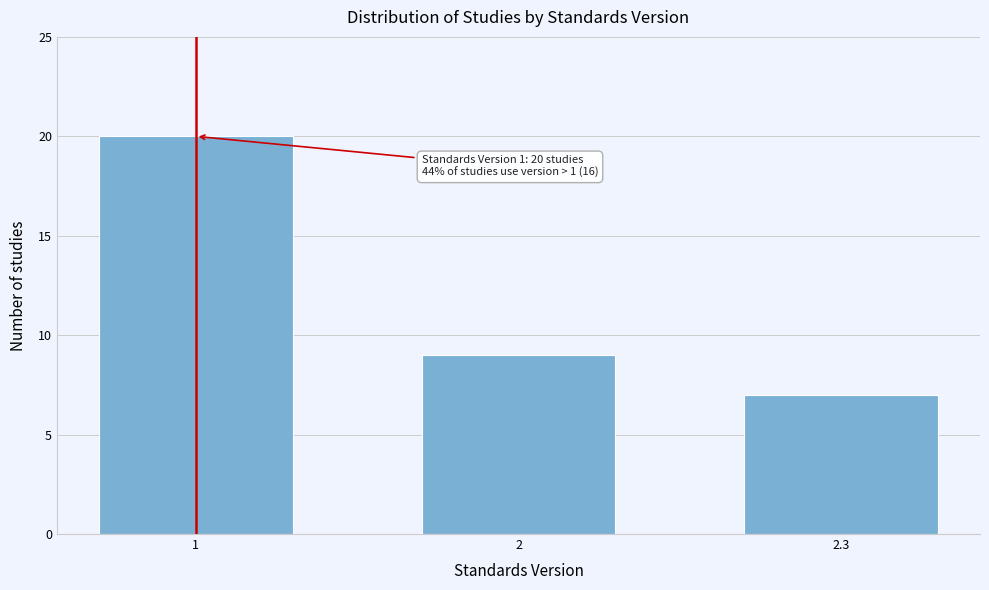

Reading left to right, list all the values displayed in this chart.

20	9	7